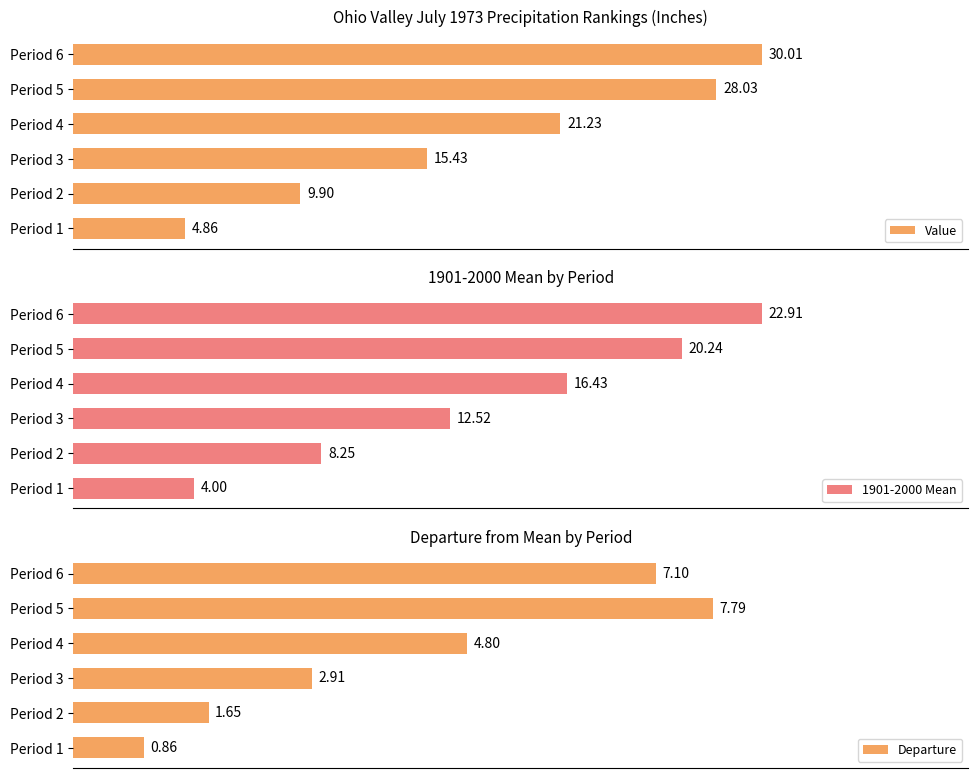

True or false: Departure has a value of 0.5 at 0.

False